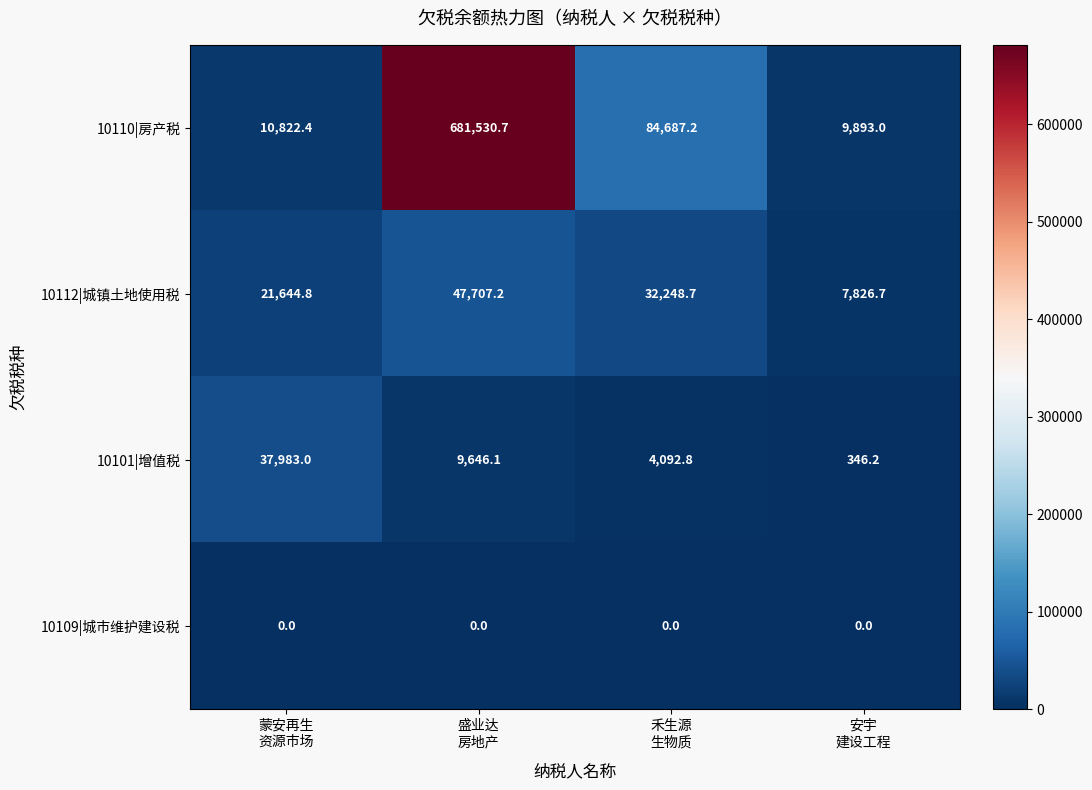

What is the maximum value shown in the chart?

681530.7